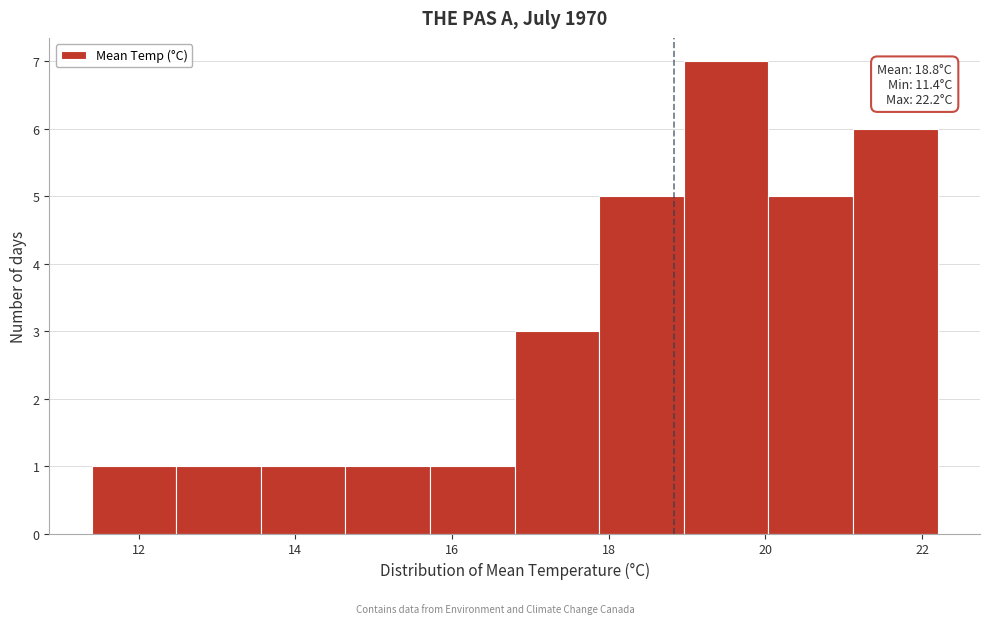

Over which range of the x-axis is the bar tallest?

18.96 to 20.04